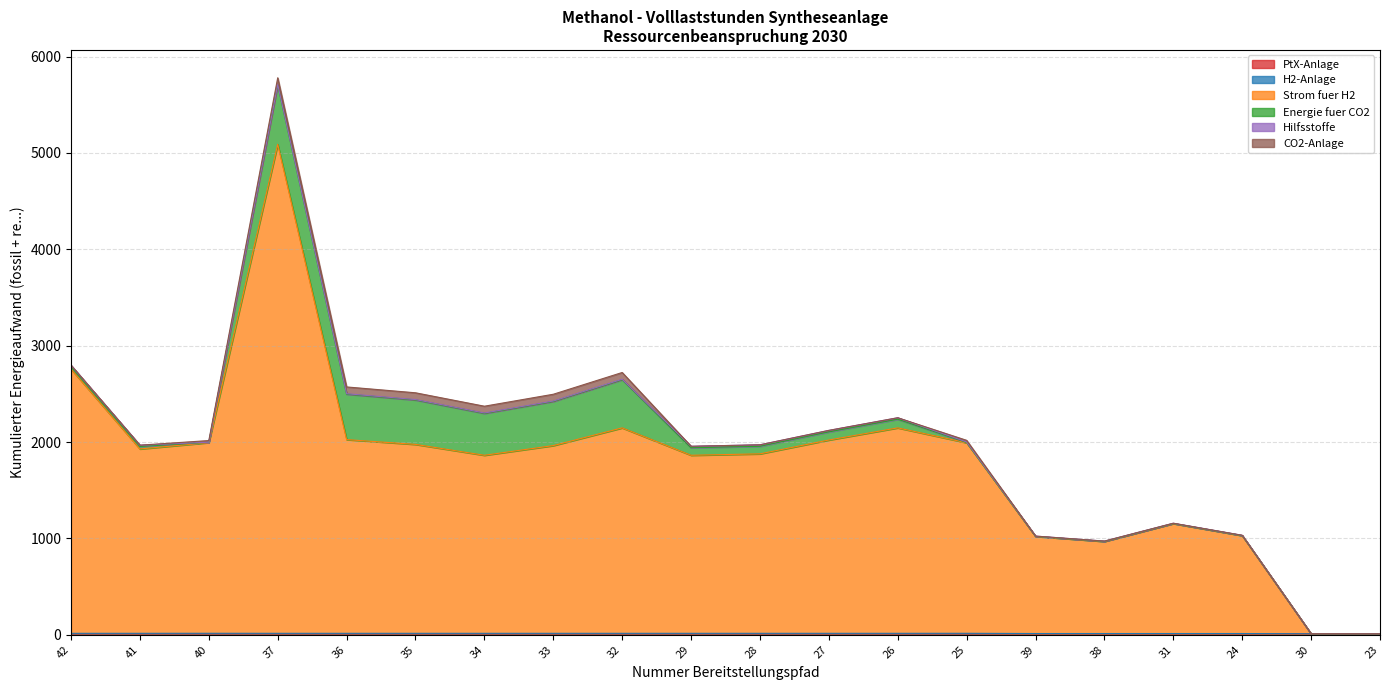

How many lines are shown in the chart?

6